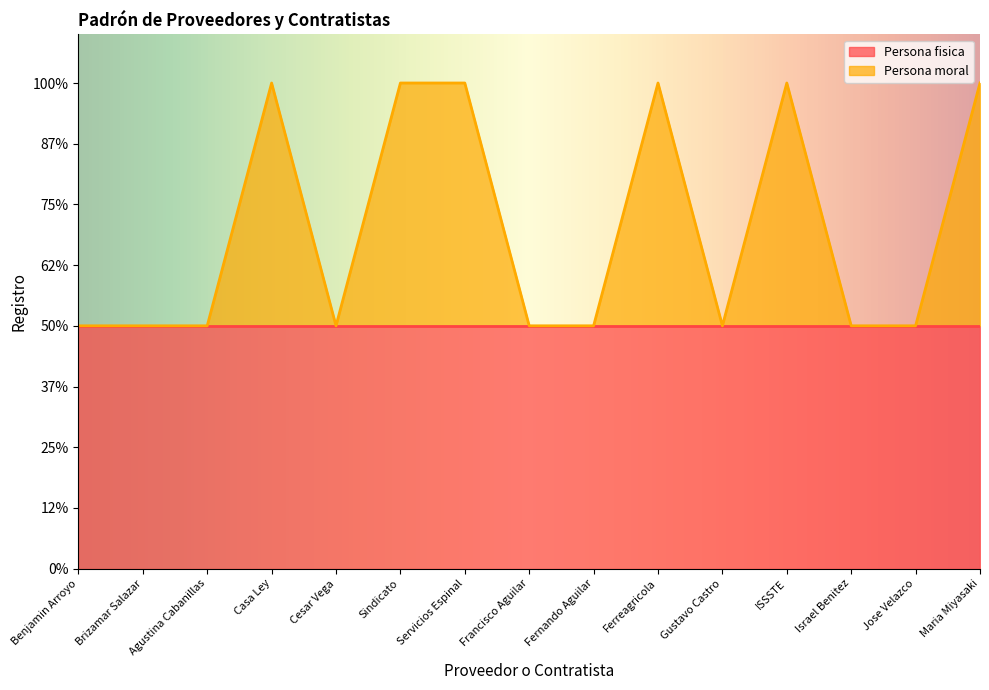

List the labels in order of value, smallest first.

Benjamin Arroyo, Brizamar Salazar, Agustina Cabanillas, Cesar Vega, Francisco Aguilar, Fernando Aguilar, Gustavo Castro, Israel Benitez, Jose Velazco, Casa Ley, Sindicato, Servicios Espinal, Ferreagricola, ISSSTE, Maria Miyasaki